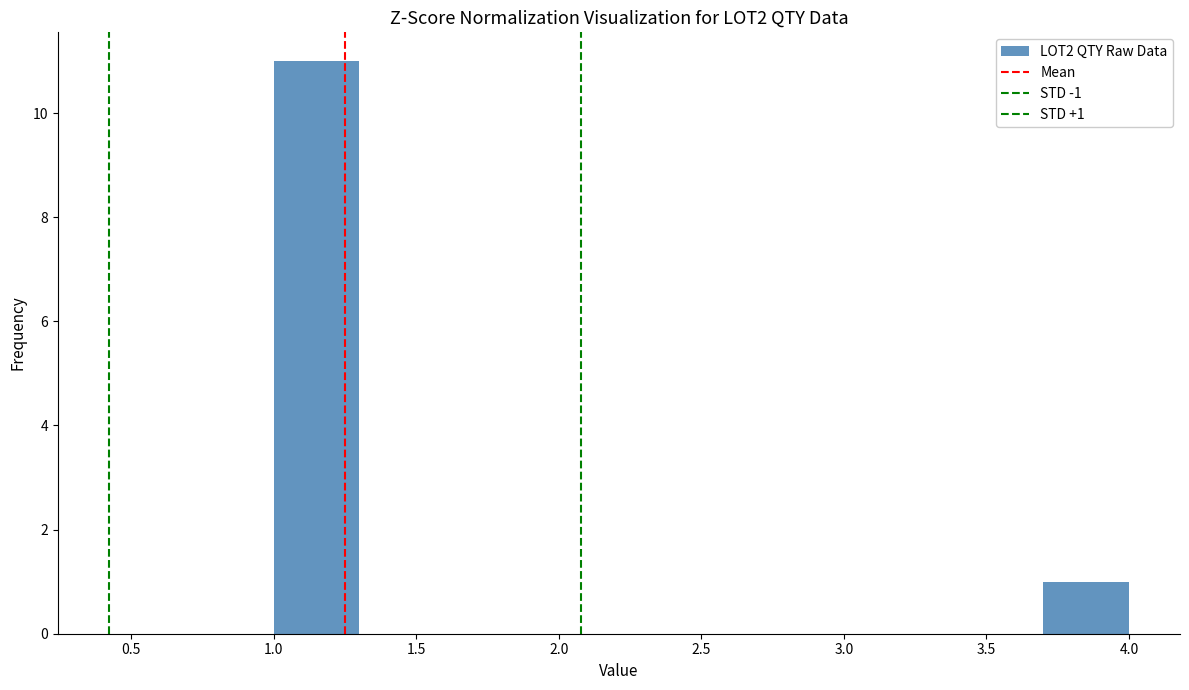

Which range on the x-axis has the tallest bar?

1.0 to 1.3